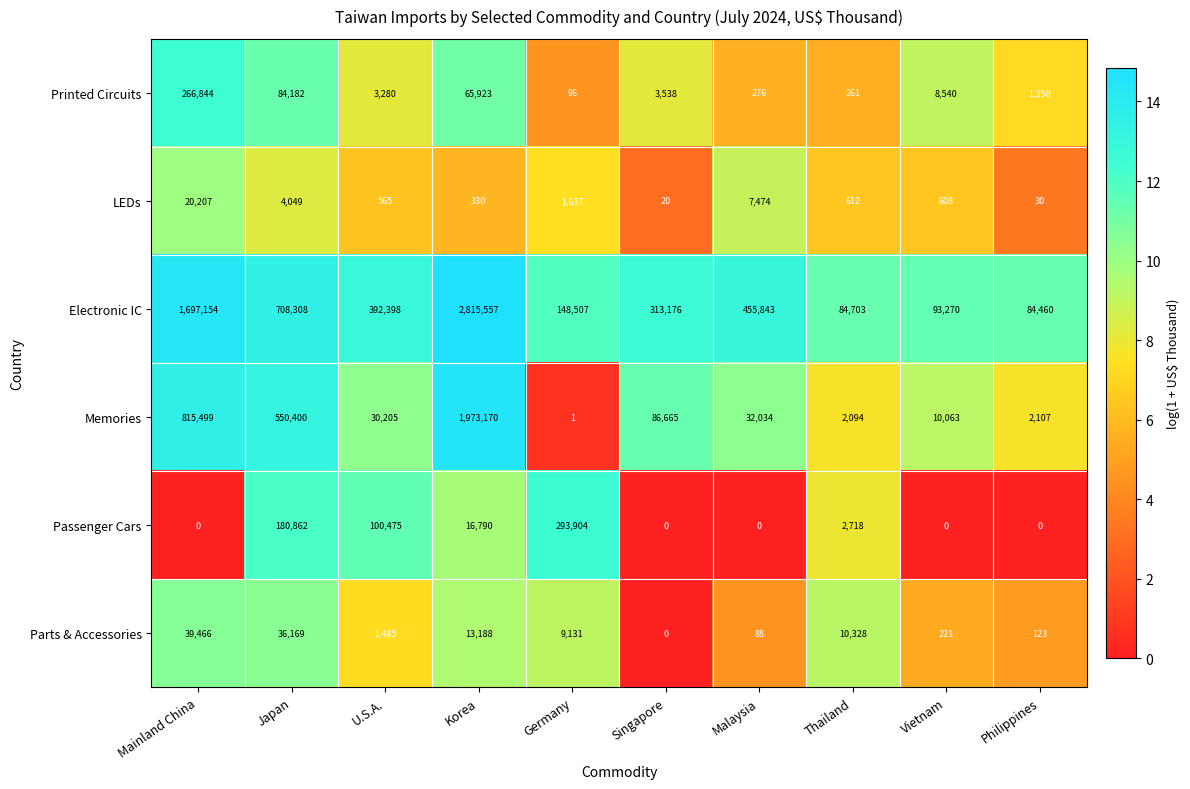

How many categories are shown in the chart?

10